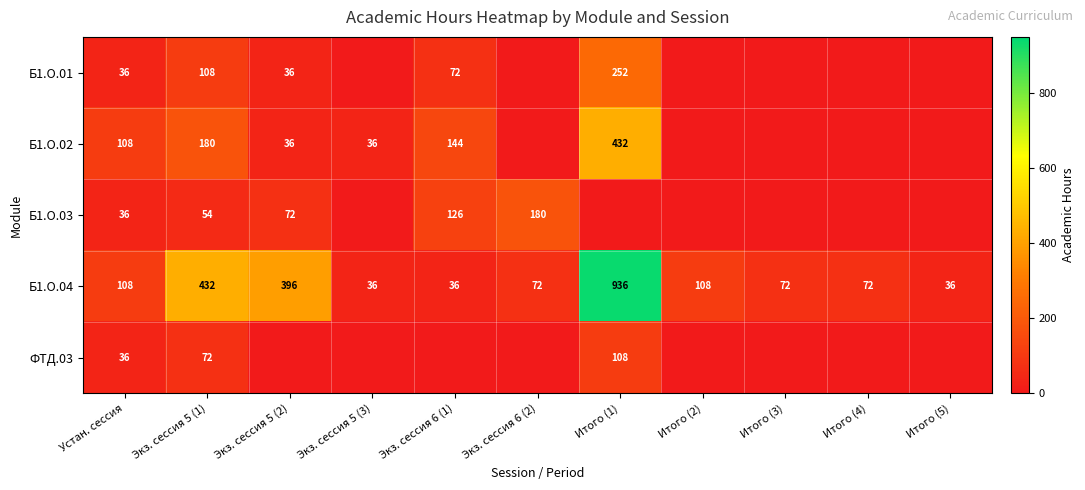

Which has a higher value, Итого (1) or Экз. сессия 6 (1)?

Итого (1)